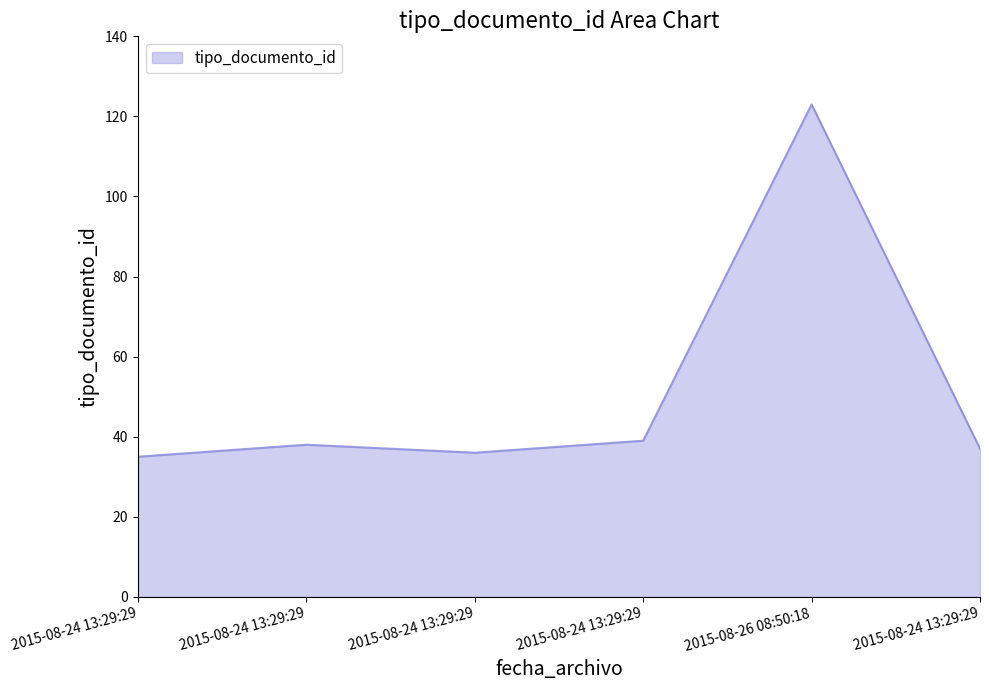

How many values are below 38?

3